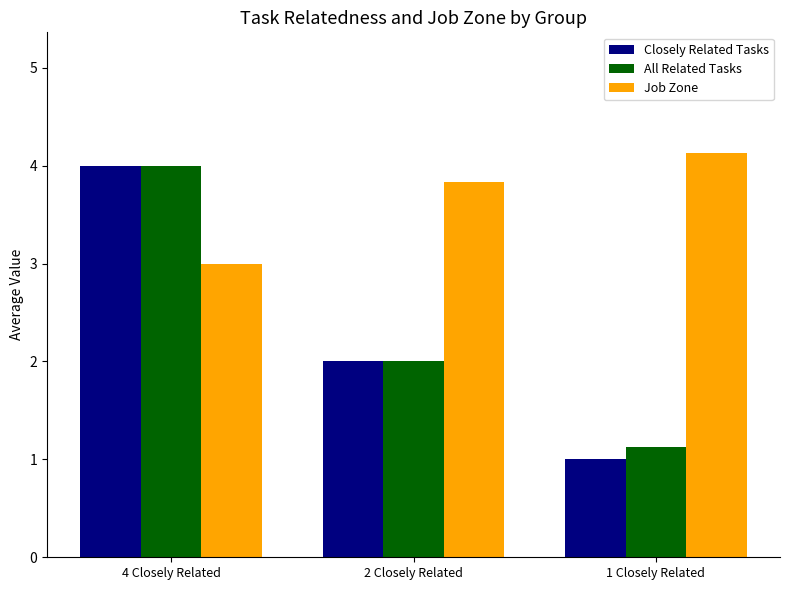

At how many categories does at least one series exceed 3?

3